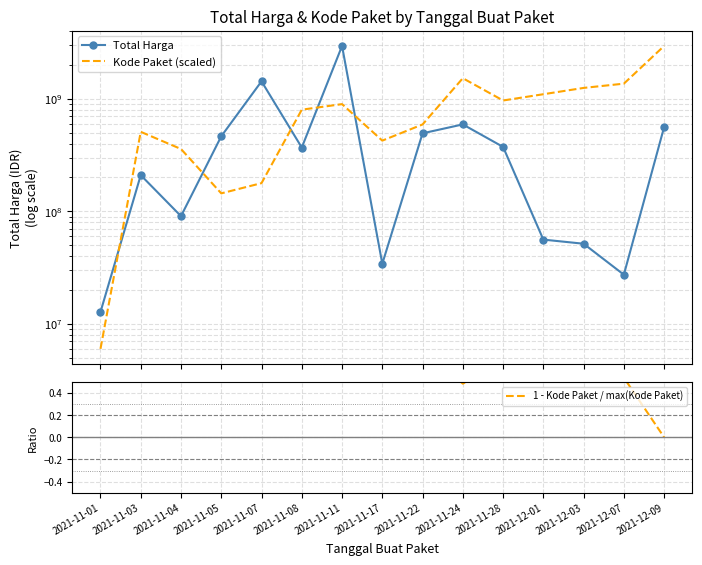

How many interior local valleys does the Total Harga series have?

4